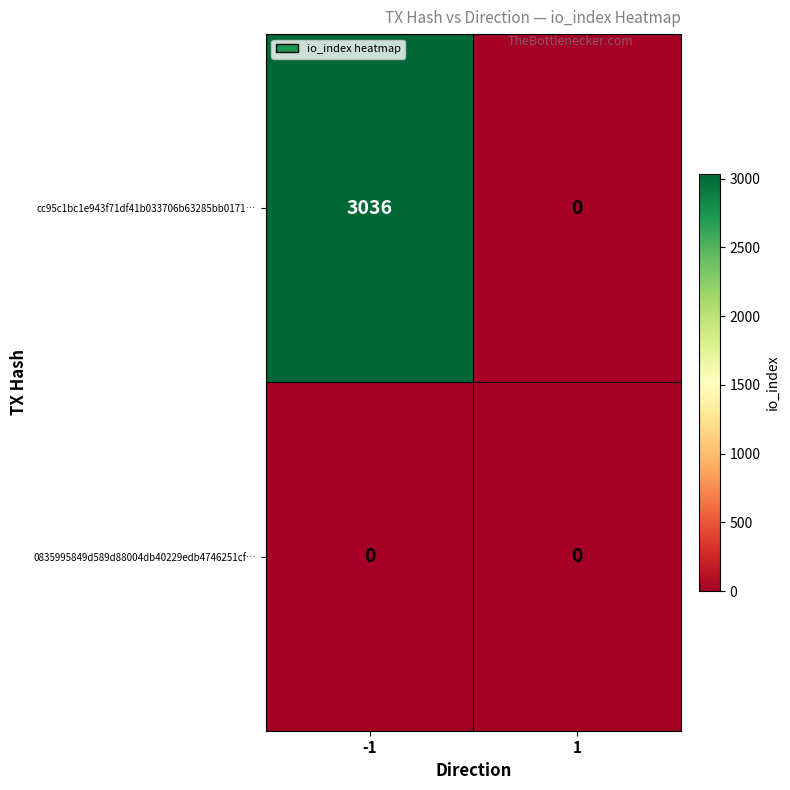

Which series has the widest spread of values?

cc95c1bc1e943f71df41b033706b63285bb0171…